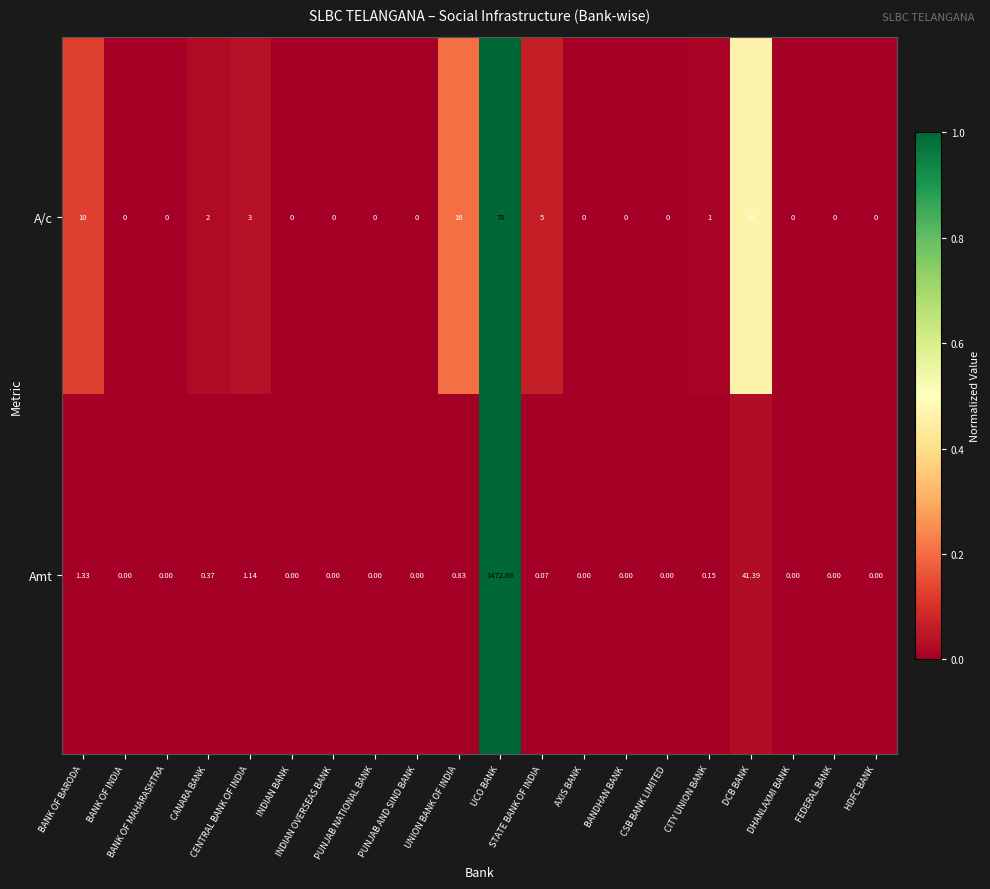

Which series has the widest spread of values?

Amt